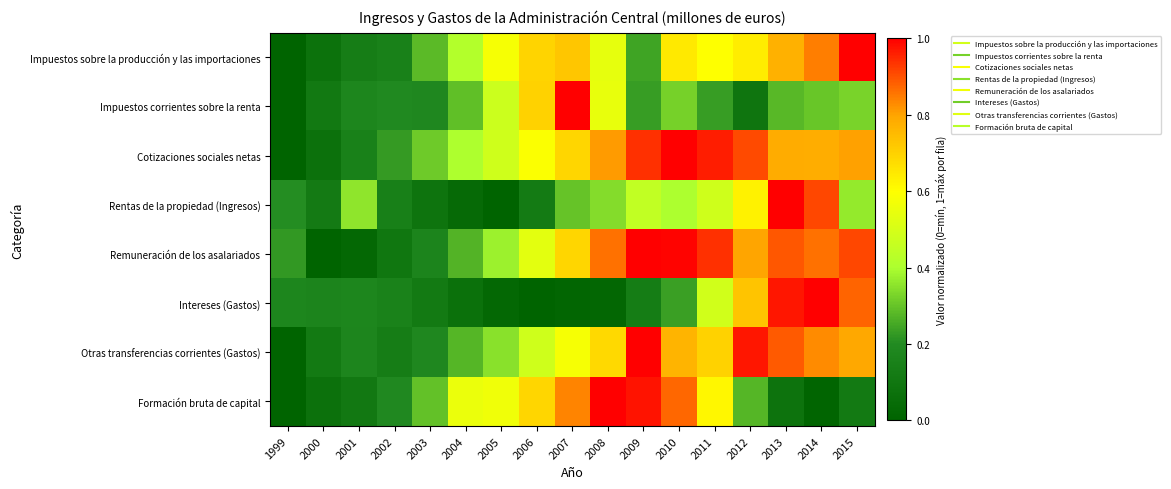

At how many categories does at least one series exceed 0?

17